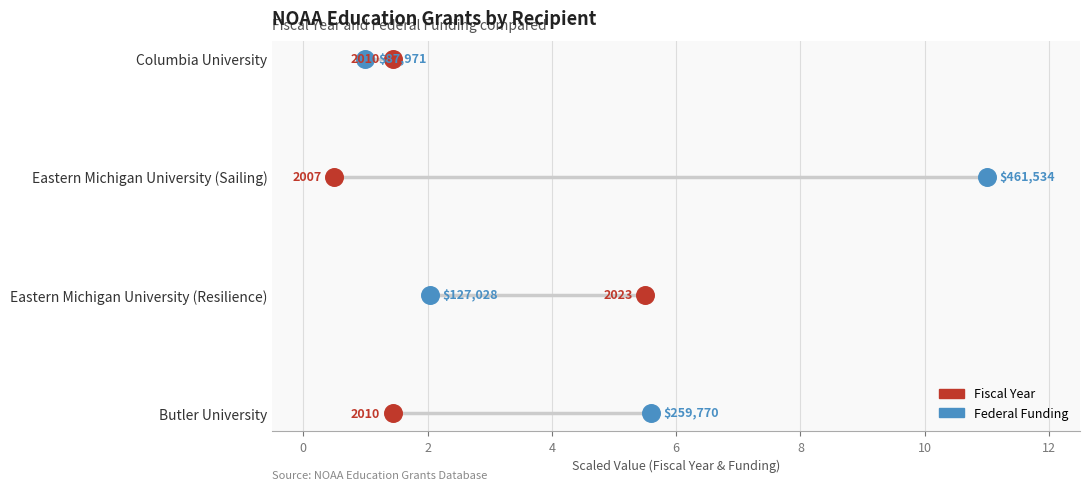

Is the value of Federal Funding at 4 greater than the value of Fiscal Year at 0?

Yes